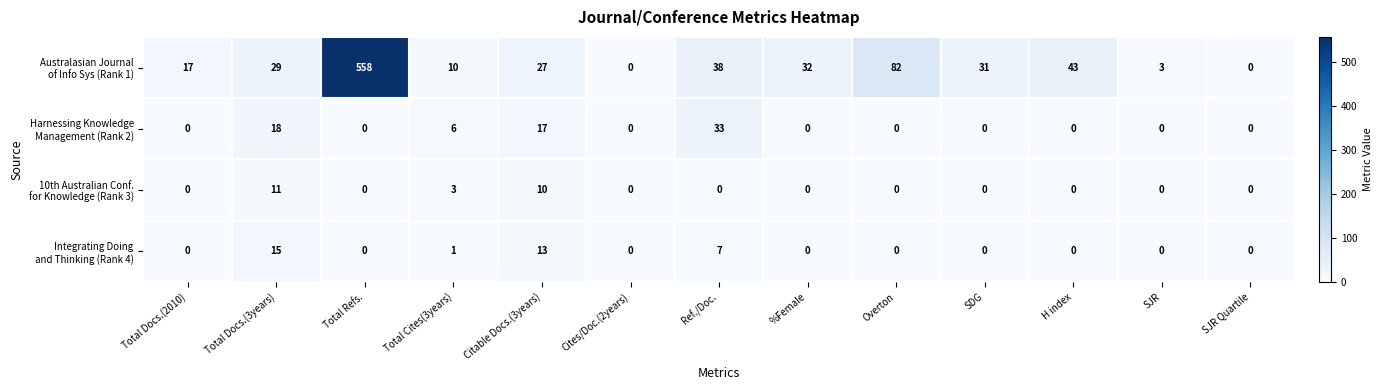

What is the difference between the highest and lowest values at Overton?

82